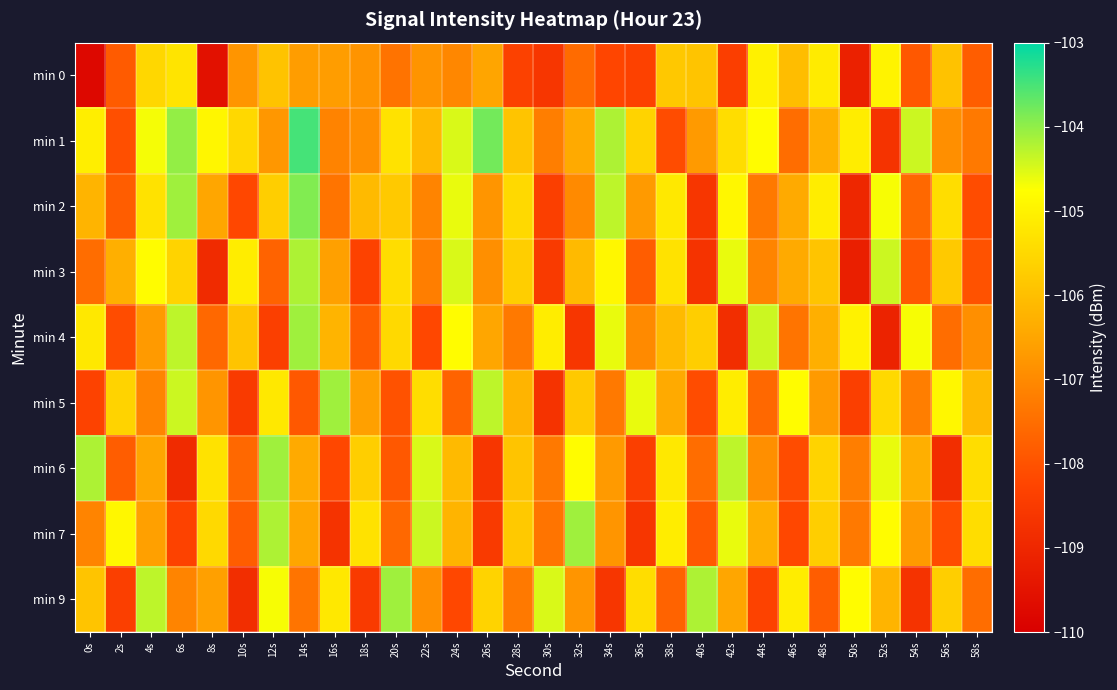

Reading left to right, extract all data points from this chart.

min 0: 0s=-109.8	2s=-107.8	4s=-105.5	6s=-105.3	8s=-109.6	10s=-106.8	12s=-105.9	14s=-106.7	16s=-106.6	18s=-106.8	20s=-107.4	22s=-106.8	24s=-107.1	26s=-106.5	28s=-108.3	30s=-108.6	32s=-107.5	34s=-108.2	36s=-108.3	38s=-105.8	40s=-105.9	42s=-108.4	44s=-105.0	46s=-106.0	48s=-105.1	50s=-109.1	52s=-105.0	54s=-107.9	56s=-105.9	58s=-107.8
min 1: 0s=-105.1	2s=-108.0	4s=-104.7	6s=-104.0	8s=-104.9	10s=-105.5	12s=-106.8	14s=-103.5	16s=-107.1	18s=-106.9	20s=-105.3	22s=-106.1	24s=-104.5	26s=-103.8	28s=-105.9	30s=-107.2	32s=-106.4	34s=-104.2	36s=-105.6	38s=-108.1	40s=-106.7	42s=-105.4	44s=-104.8	46s=-107.5	48s=-106.3	50s=-105.1	52s=-108.7	54s=-104.4	56s=-106.9	58s=-107.3
min 2: 0s=-106.2	2s=-107.8	4s=-105.3	6s=-104.1	8s=-106.5	10s=-108.2	12s=-105.7	14s=-103.9	16s=-107.4	18s=-106.1	20s=-105.8	22s=-107.1	24s=-104.6	26s=-106.8	28s=-105.5	30s=-108.4	32s=-107.0	34s=-104.3	36s=-106.7	38s=-105.2	40s=-108.6	42s=-104.9	44s=-107.3	46s=-106.4	48s=-105.1	50s=-109.0	52s=-104.7	54s=-107.6	56s=-105.4	58s=-108.1
min 3: 0s=-107.5	2s=-106.3	4s=-104.8	6s=-105.6	8s=-108.9	10s=-105.1	12s=-107.7	14s=-104.2	16s=-106.6	18s=-108.3	20s=-105.4	22s=-107.2	24s=-104.5	26s=-106.9	28s=-105.7	30s=-108.5	32s=-106.1	34s=-104.9	36s=-107.8	38s=-105.3	40s=-108.7	42s=-104.6	44s=-107.1	46s=-106.4	48s=-105.9	50s=-109.2	52s=-104.4	54s=-107.9	56s=-105.8	58s=-108.0
min 4: 0s=-105.2	2s=-108.1	4s=-106.7	6s=-104.3	8s=-107.6	10s=-105.9	12s=-108.4	14s=-104.1	16s=-106.2	18s=-107.8	20s=-105.5	22s=-108.2	24s=-104.8	26s=-106.5	28s=-107.3	30s=-105.1	32s=-108.6	34s=-104.6	36s=-107.0	38s=-106.1	40s=-105.7	42s=-108.8	44s=-104.4	46s=-107.4	48s=-106.3	50s=-105.0	52s=-109.1	54s=-104.7	56s=-107.5	58s=-106.9
min 5: 0s=-108.3	2s=-105.6	4s=-107.1	6s=-104.4	8s=-106.8	10s=-108.5	12s=-105.2	14s=-107.9	16s=-104.1	18s=-106.6	20s=-108.0	22s=-105.4	24s=-107.7	26s=-104.3	28s=-106.2	30s=-108.7	32s=-105.8	34s=-107.3	36s=-104.6	38s=-106.4	40s=-108.1	42s=-105.1	44s=-107.6	46s=-104.8	48s=-106.7	50s=-108.4	52s=-105.5	54s=-107.2	56s=-104.9	58s=-106.1
min 6: 0s=-104.2	2s=-107.8	4s=-106.5	6s=-108.9	8s=-105.3	10s=-107.6	12s=-104.1	14s=-106.4	16s=-108.2	18s=-105.7	20s=-107.9	22s=-104.5	24s=-106.1	26s=-108.6	28s=-105.9	30s=-107.3	32s=-104.8	34s=-106.7	36s=-108.4	38s=-105.2	40s=-107.5	42s=-104.3	44s=-106.9	46s=-108.1	48s=-105.6	50s=-107.2	52s=-104.6	54s=-106.3	56s=-108.8	58s=-105.4
min 7: 0s=-107.1	2s=-104.9	4s=-106.6	6s=-108.3	8s=-105.5	10s=-107.8	12s=-104.2	14s=-106.5	16s=-108.7	18s=-105.3	20s=-107.6	22s=-104.4	24s=-106.2	26s=-108.5	28s=-105.8	30s=-107.4	32s=-104.1	34s=-106.8	36s=-108.6	38s=-105.1	40s=-107.9	42s=-104.6	44s=-106.3	46s=-108.2	48s=-105.7	50s=-107.3	52s=-104.8	54s=-106.7	56s=-108.1	58s=-105.4
min 9: 0s=-105.9	2s=-108.4	4s=-104.3	6s=-107.1	8s=-106.6	10s=-108.8	12s=-104.7	14s=-107.4	16s=-105.2	18s=-108.5	20s=-104.1	22s=-106.9	24s=-108.2	26s=-105.6	28s=-107.3	30s=-104.5	32s=-106.8	34s=-108.6	36s=-105.4	38s=-107.7	40s=-104.2	42s=-106.5	44s=-108.3	46s=-105.1	48s=-107.8	50s=-104.8	52s=-106.2	54s=-108.7	56s=-105.7	58s=-107.5